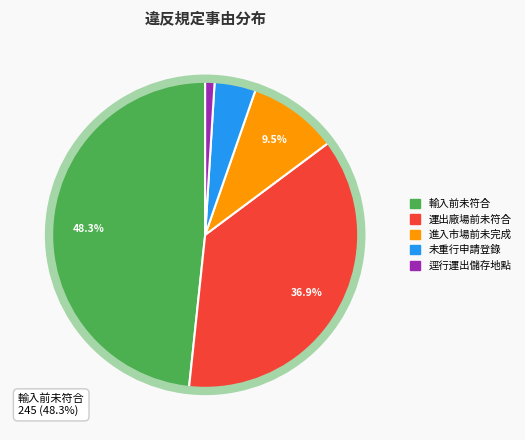

Is there any slice that represents more than half of the pie?

No